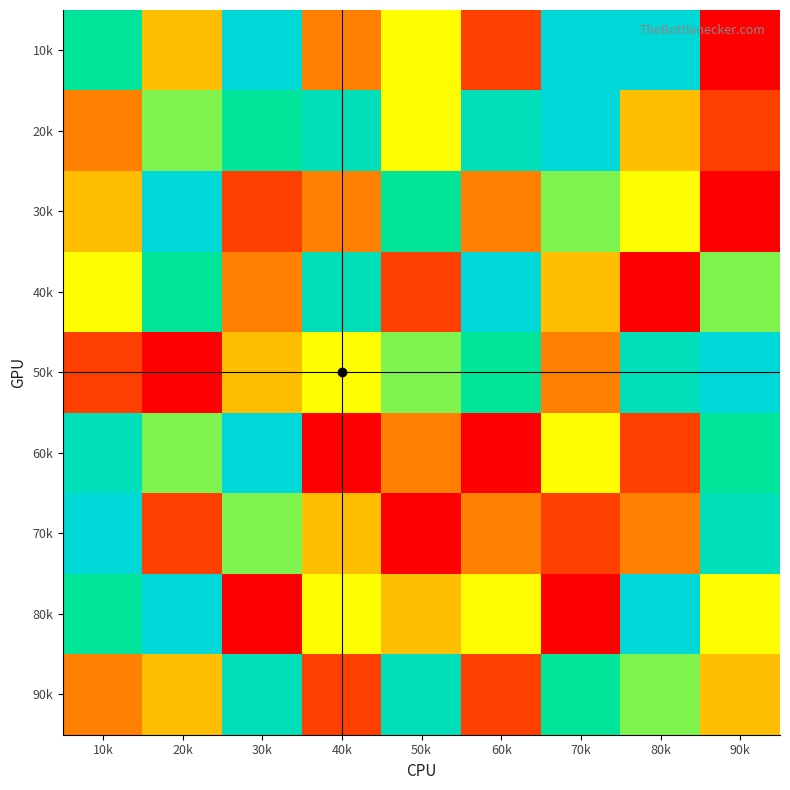

How many data points does each series have?

9